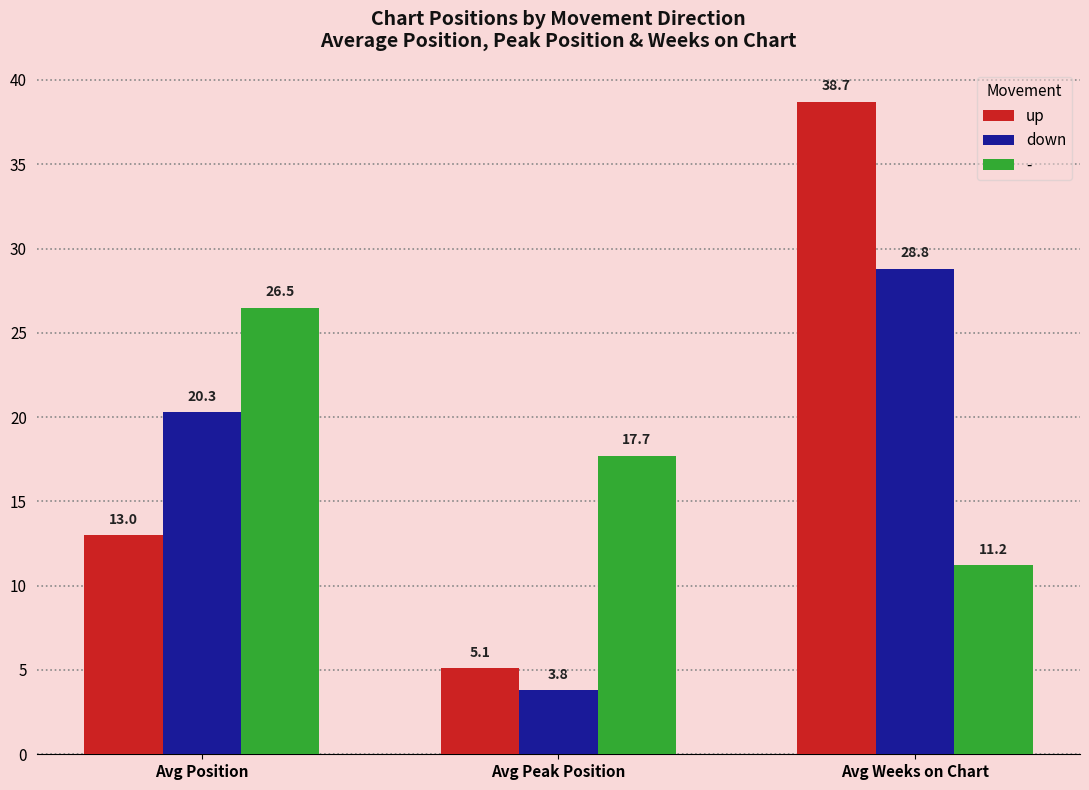

List the series in order of their peak value, highest first.

up, down, -